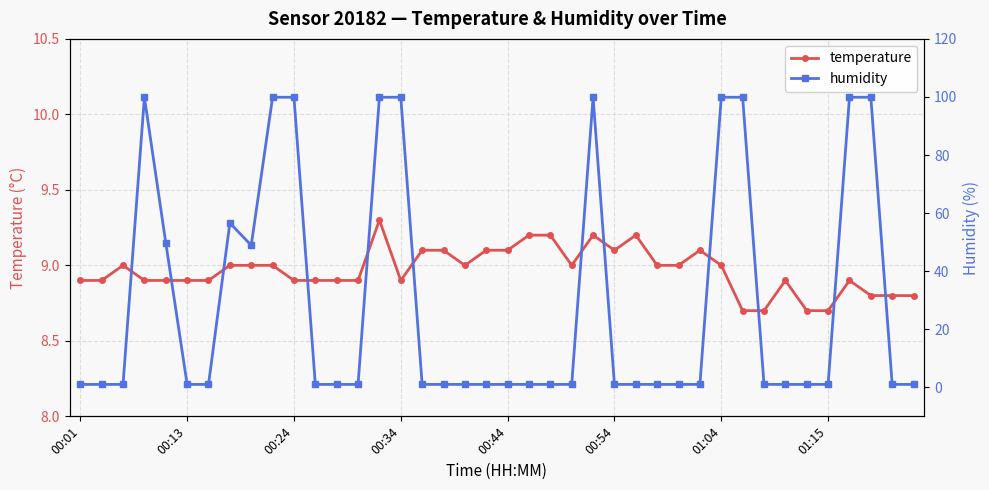

The temperature series shows 4.0 at 00:13. True or false?

False